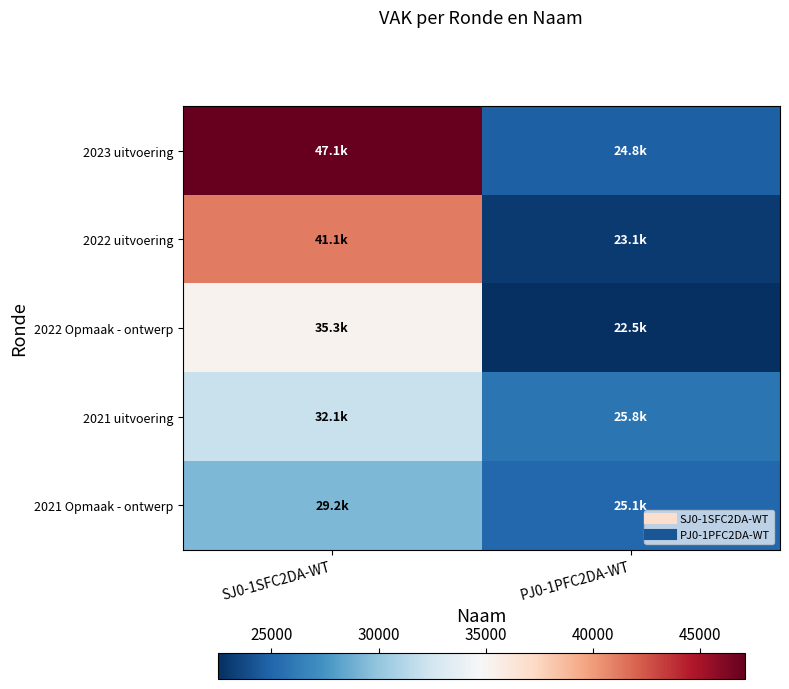

Between SJ0-1SFC2DA-WT and PJ0-1PFC2DA-WT, which is larger?

SJ0-1SFC2DA-WT